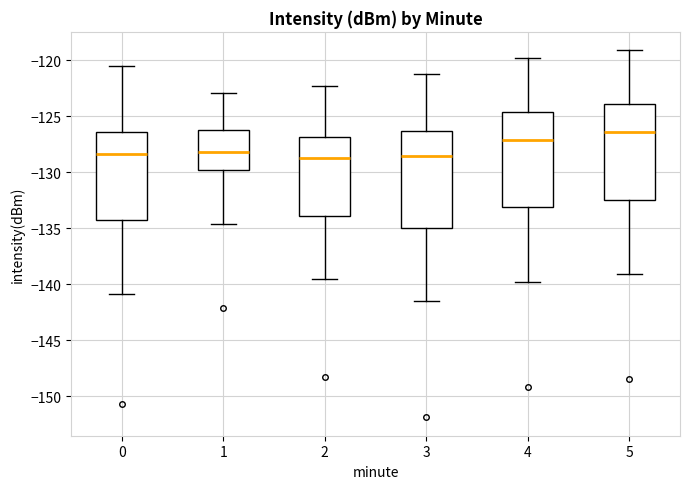

Reading left to right, read every box against the y-axis: the position of its median line, the range the box covers, and the ends of its whiskers. The values are not printed on the chart, so give them approximately, as read against the axis.

0: median -128.5, box -134.5 to -126.5, whiskers -141.0 to -120.5
1: median -128.0, box -130.0 to -126.0, whiskers -134.5 to -123.0
2: median -128.5, box -134.0 to -127.0, whiskers -139.5 to -122.5
3: median -128.5, box -135.0 to -126.5, whiskers -141.5 to -121.0
4: median -127.0, box -133.0 to -124.5, whiskers -140.0 to -120.0
5: median -126.5, box -132.5 to -124.0, whiskers -139.0 to -119.0